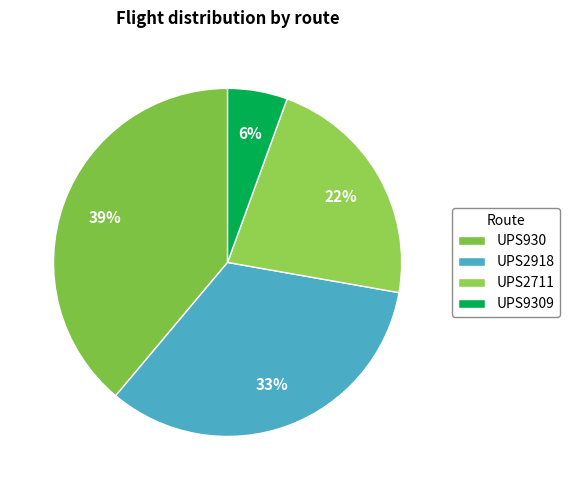

To the nearest percent, what is the difference between the largest and smallest slice percentages?

33%